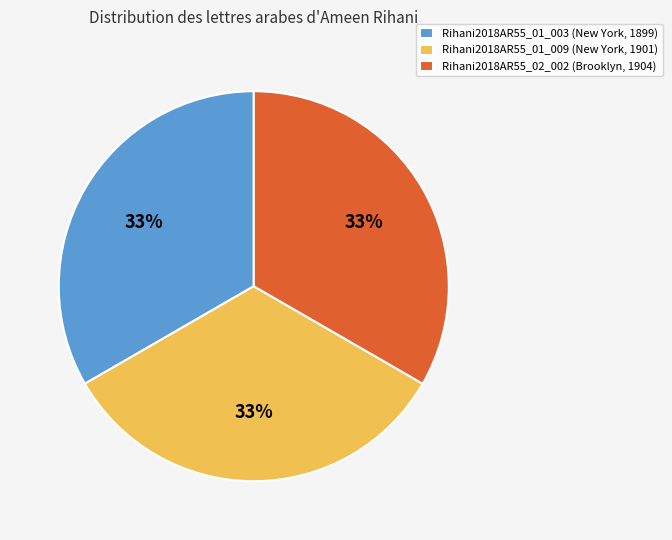

Approximately how many times larger is the value at Rihani2018AR55_01_003 (New York, 1899) compared to Rihani2018AR55_02_002 (Brooklyn, 1904)?

1.0